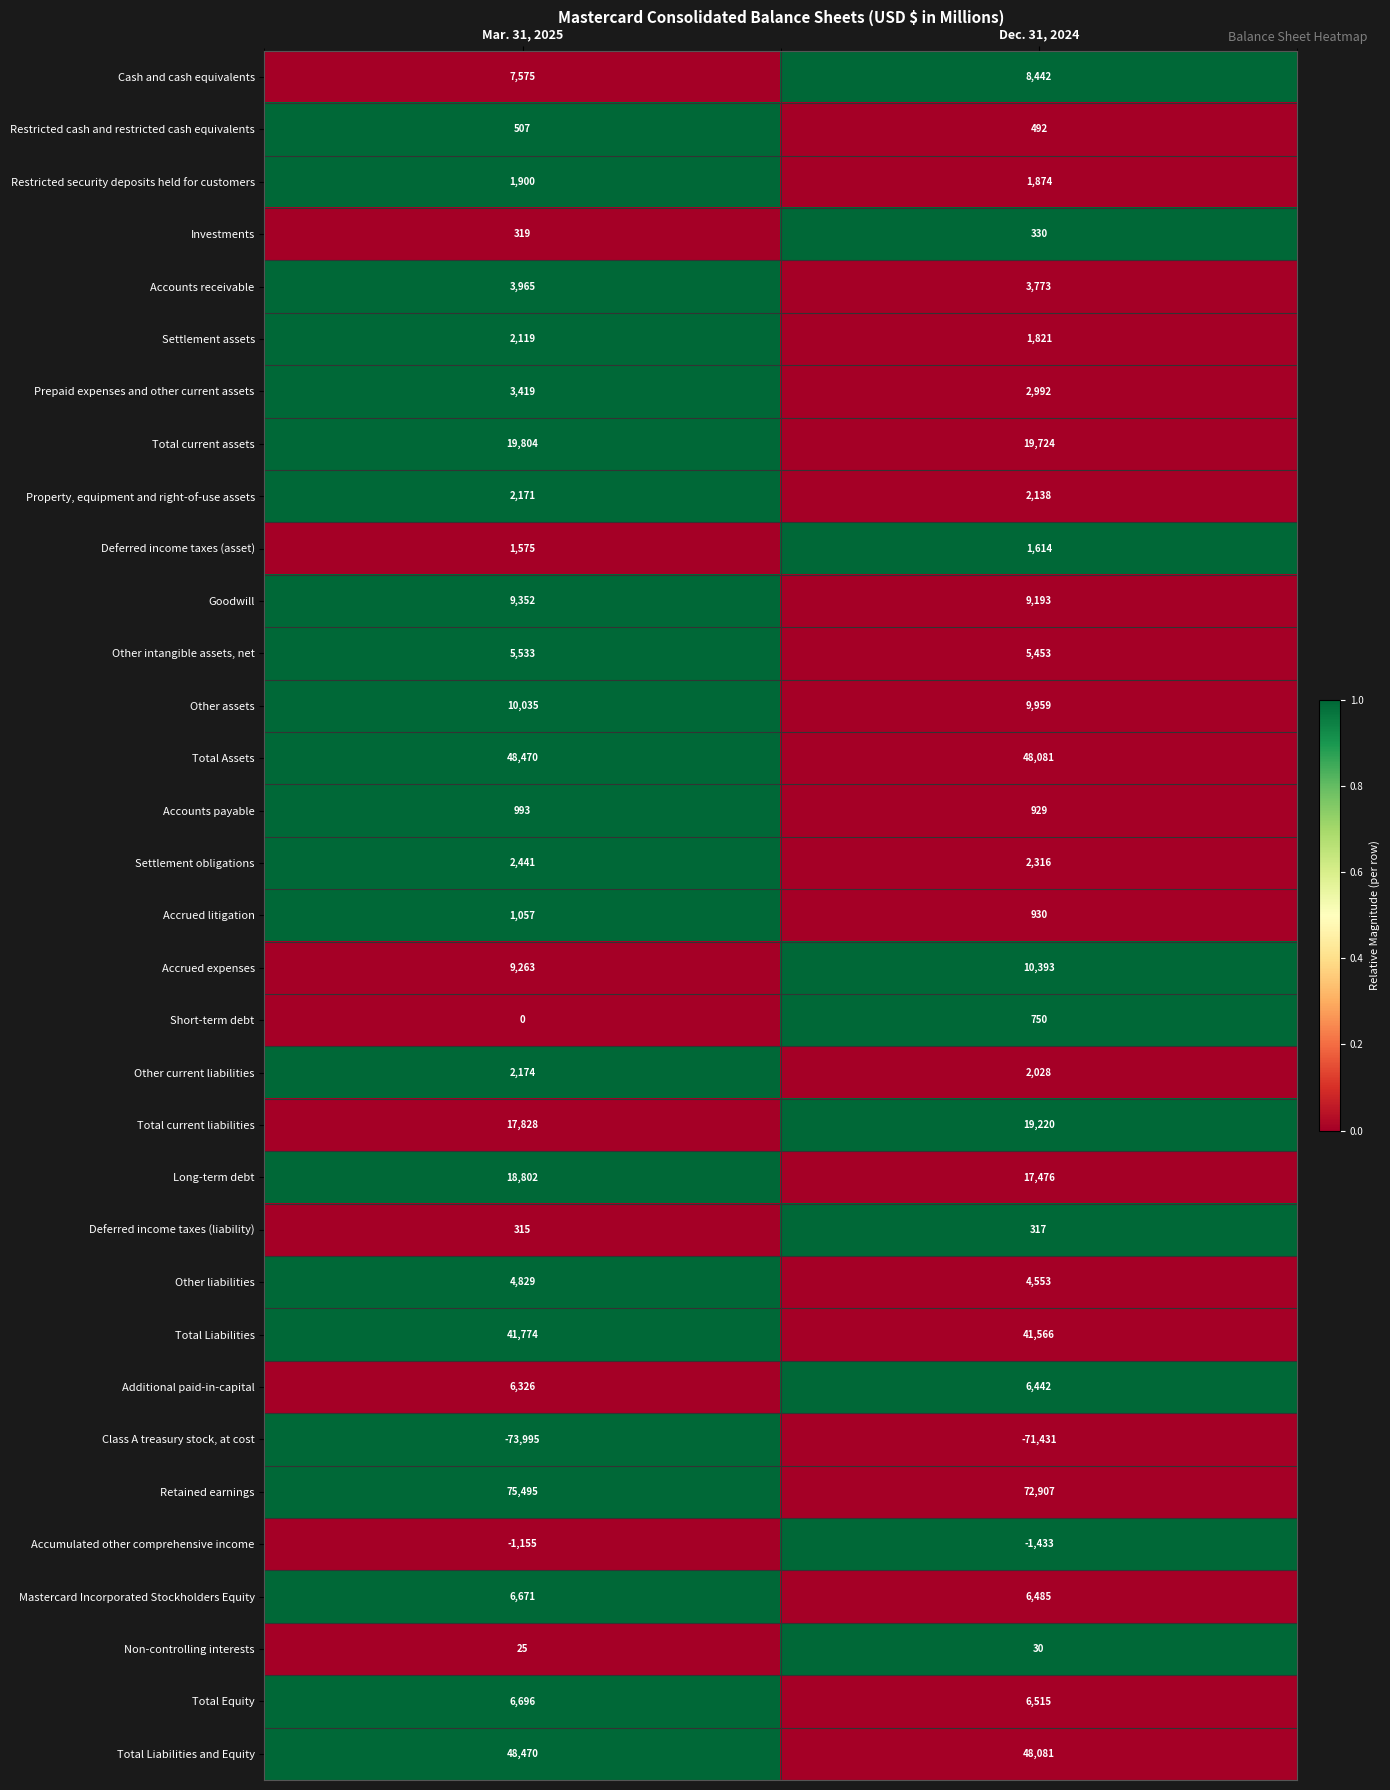

What is the difference between the Total current assets values at Mar. 31, 2025 and Dec. 31, 2024?

80